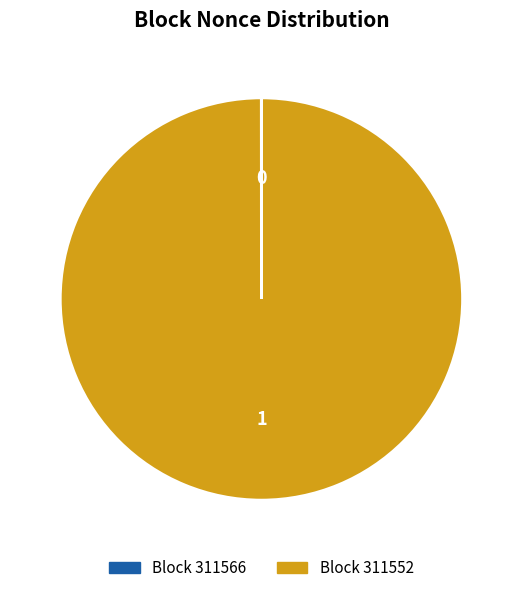

Is there any slice that represents more than half of the pie?

Yes